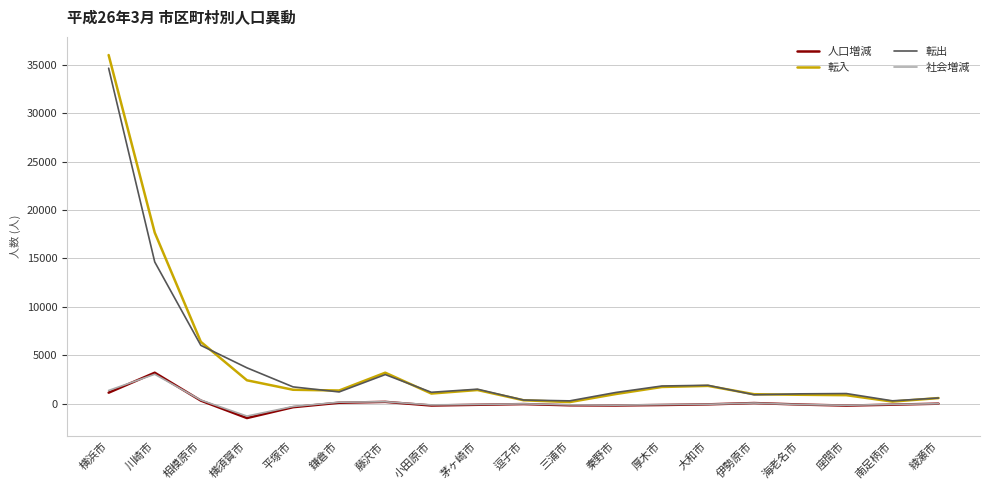

At which label is 転入 closest to 18093?

川崎市